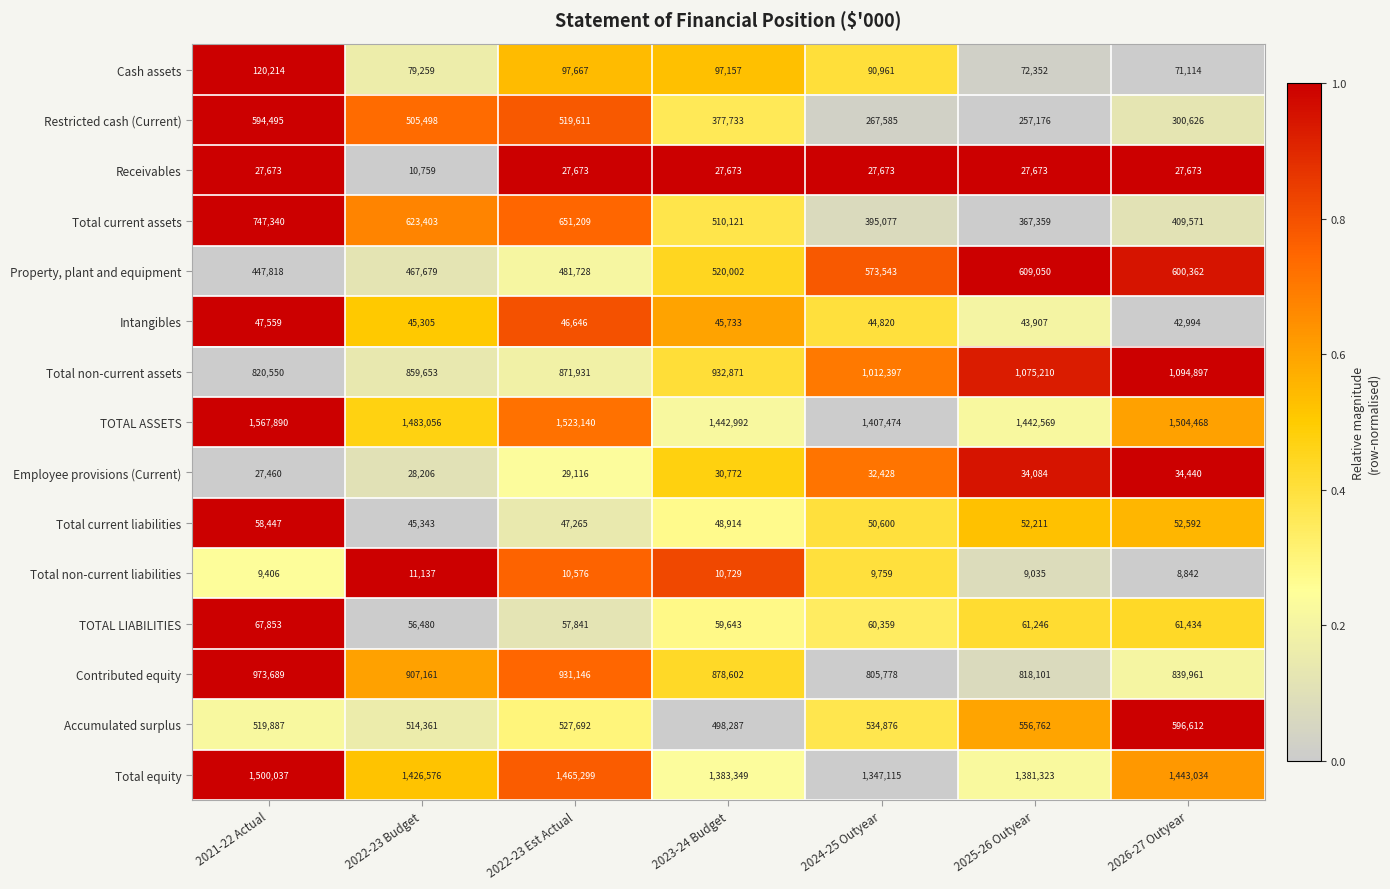

Which category has the highest value across all series?

2021-22 Actual